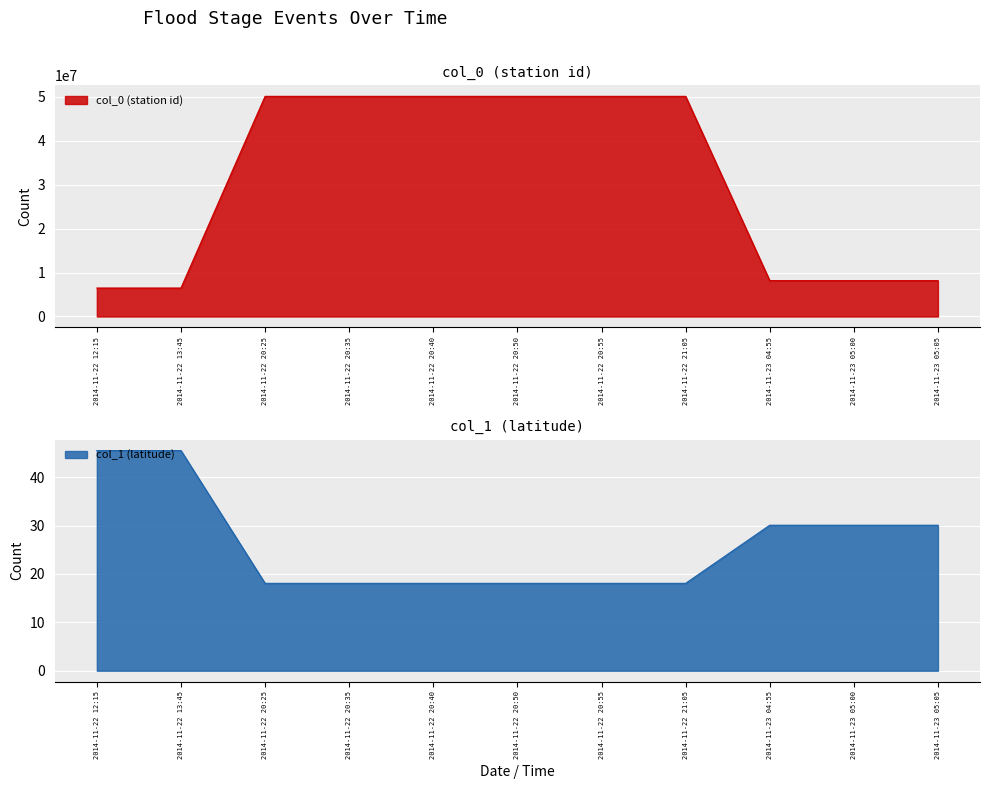

The value of col_0 (station id) at 2014-11-22 20:25 is 50085100.0. True or false?

True